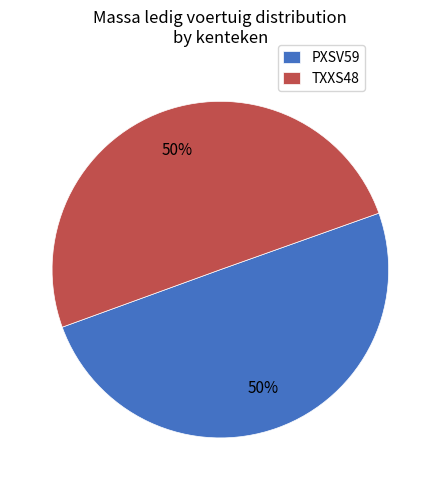

How many slices are in this pie chart?

2